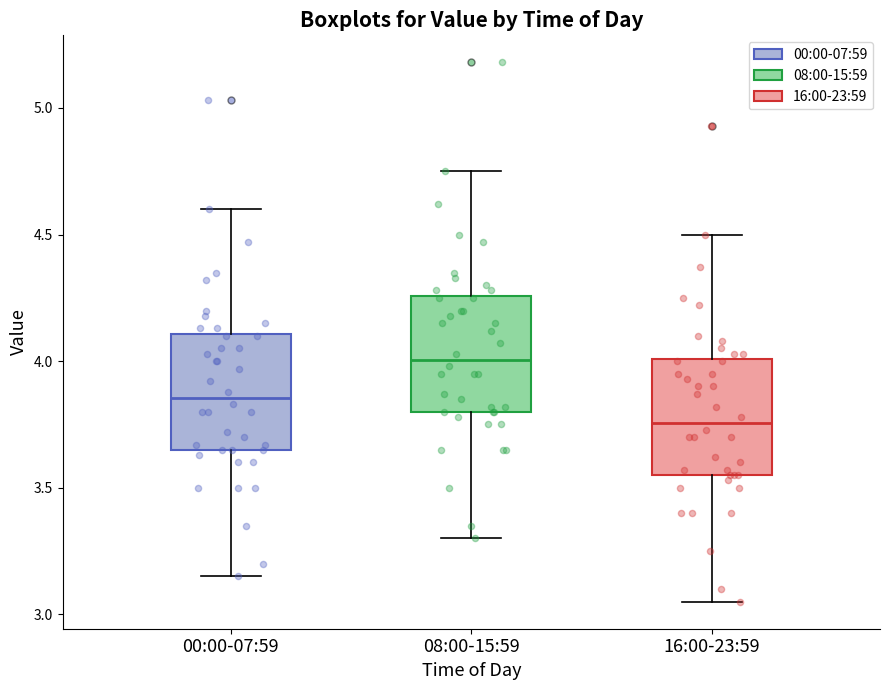

Where does the lower whisker of the box for 00:00-07:59 end on the y-axis? The values are not printed on the chart, so give them approximately, as read against the axis.

3.15